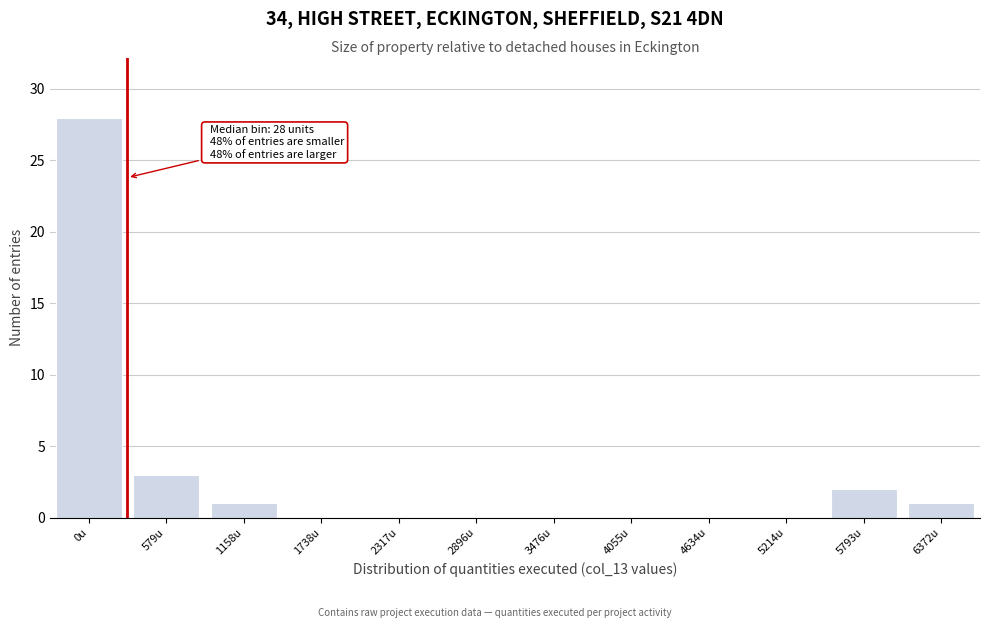

Reading left to right, list all the values displayed in this chart.

0u=28	579u=3	1158u=1	1738u=0	2317u=0	2896u=0	3476u=0	4055u=0	4634u=0	5214u=0	5793u=2	6372u=1